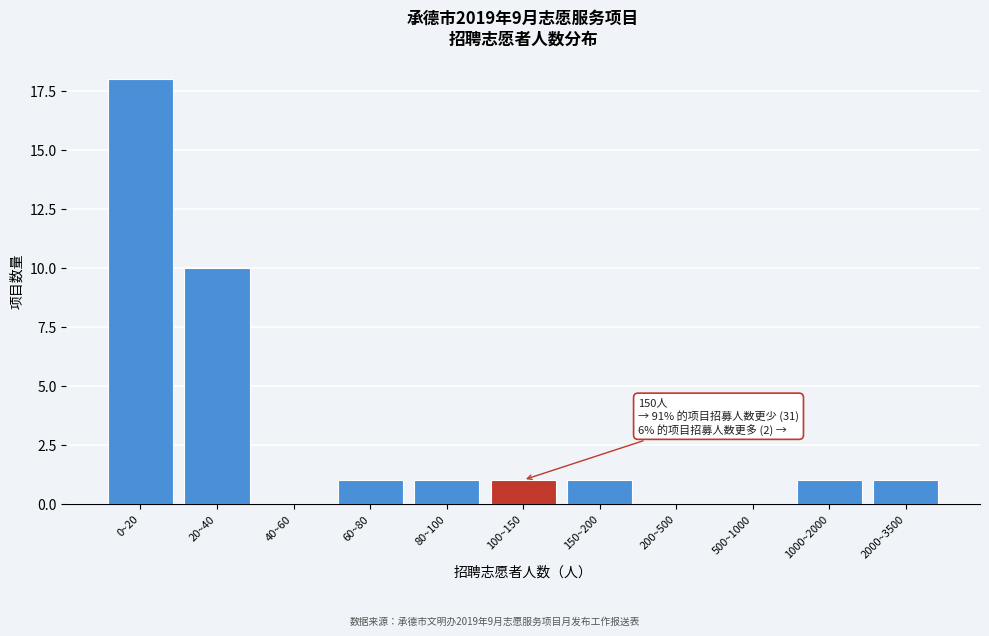

Reading right to left, extract all data points from this chart.

2000~3500=1	1000~2000=1	500~1000=0	200~500=0	150~200=1	100~150=1	80~100=1	60~80=1	40~60=0	20~40=10	0~20=18